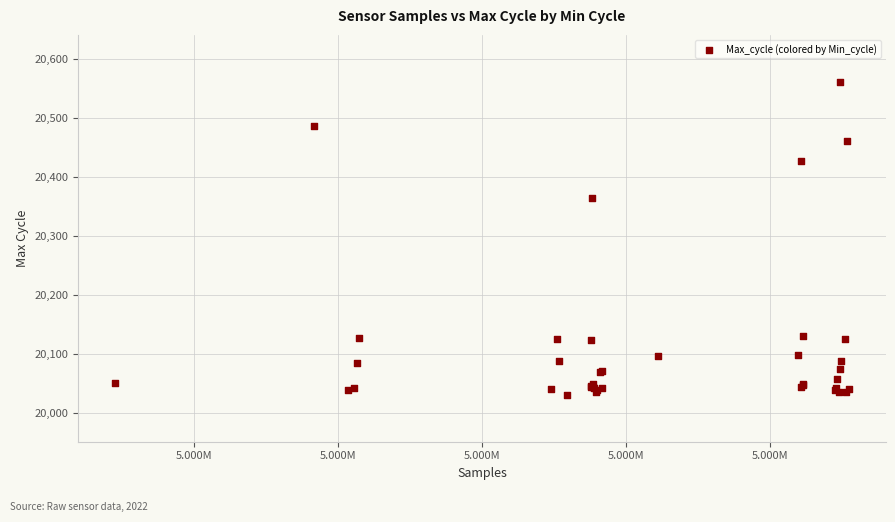

What Y value in the scatter plot is closest to 20296?

20364